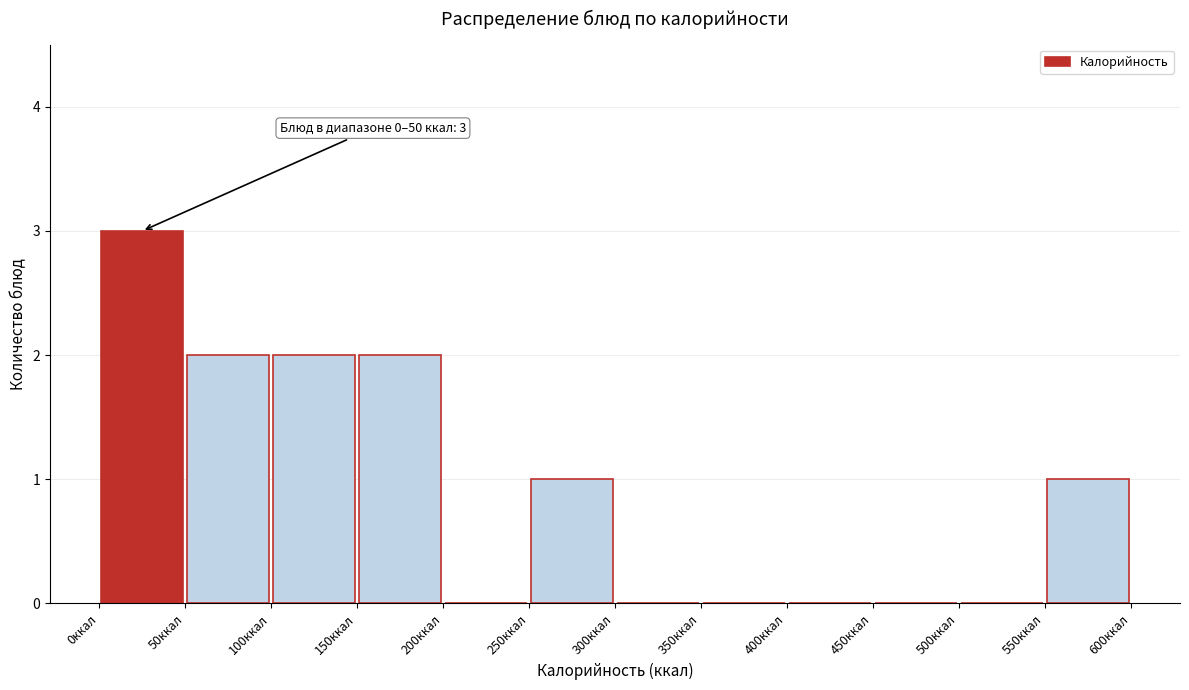

Over which range of the x-axis is the bar tallest?

0 to 50